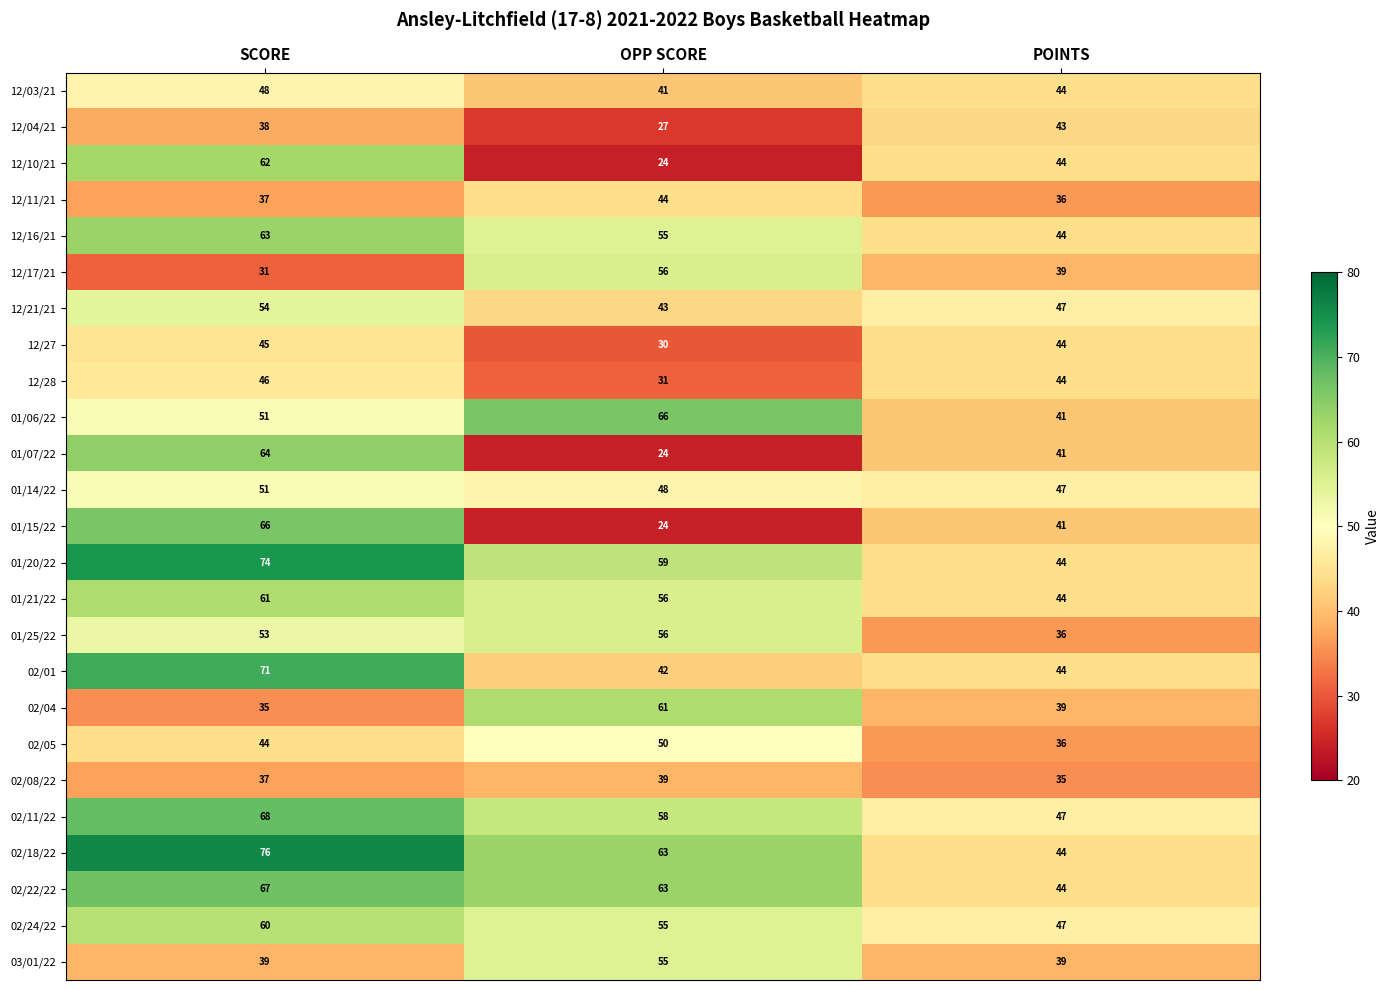

What is the sum of all 02/01 values?

157